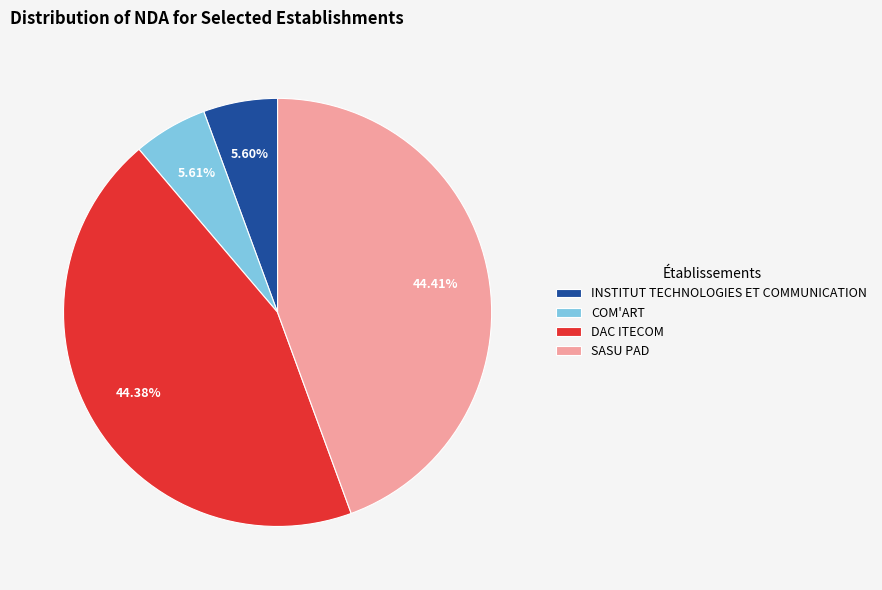

Between INSTITUT TECHNOLOGIES ET COMMUNICATION and SASU PAD, which is larger?

SASU PAD